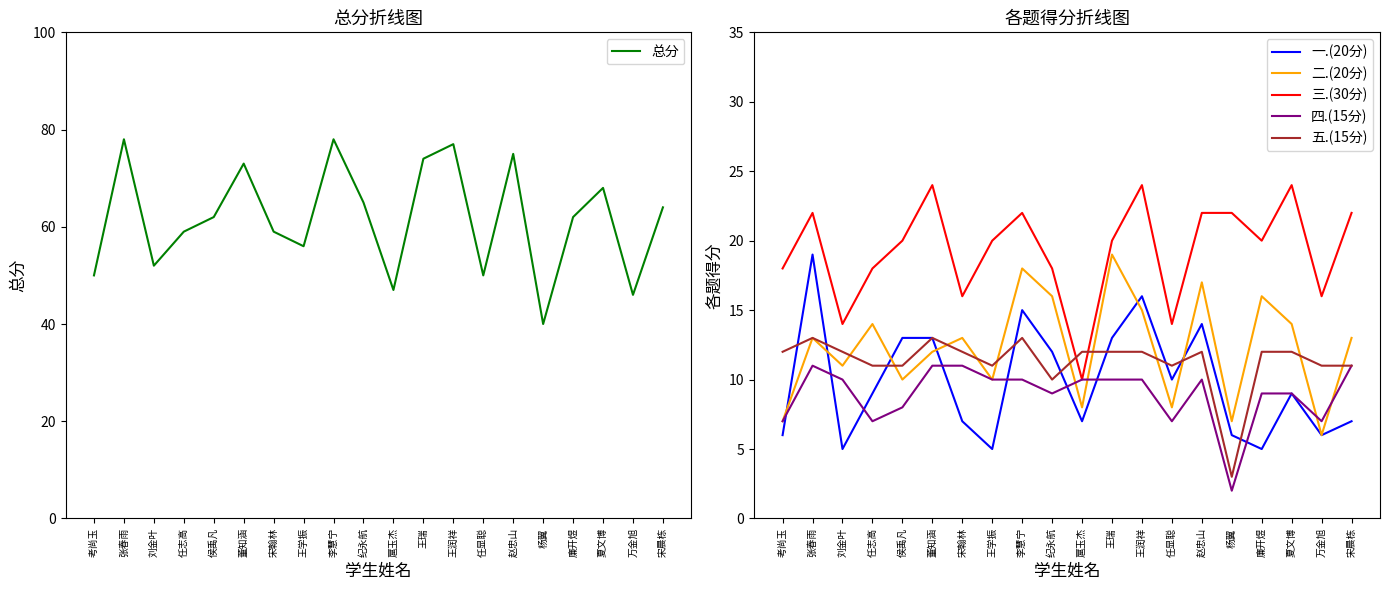

What is the highest value of the 一.(20分) series?

19